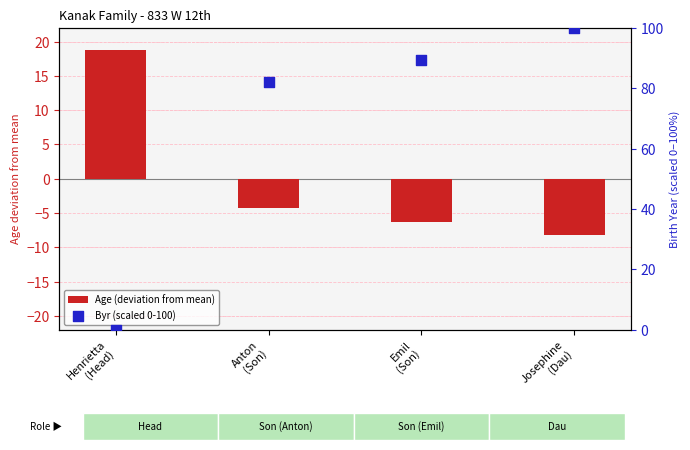

What is the total value across all series at Anton
(Son)?

77.9